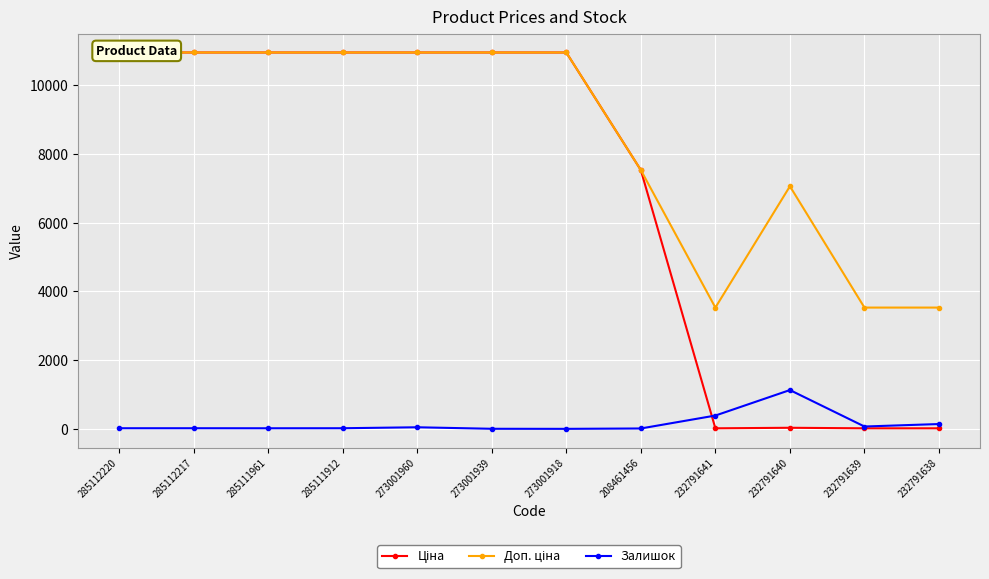

Is the value of Ціна at 232791638 greater than the value of Залишок at 232791640?

No